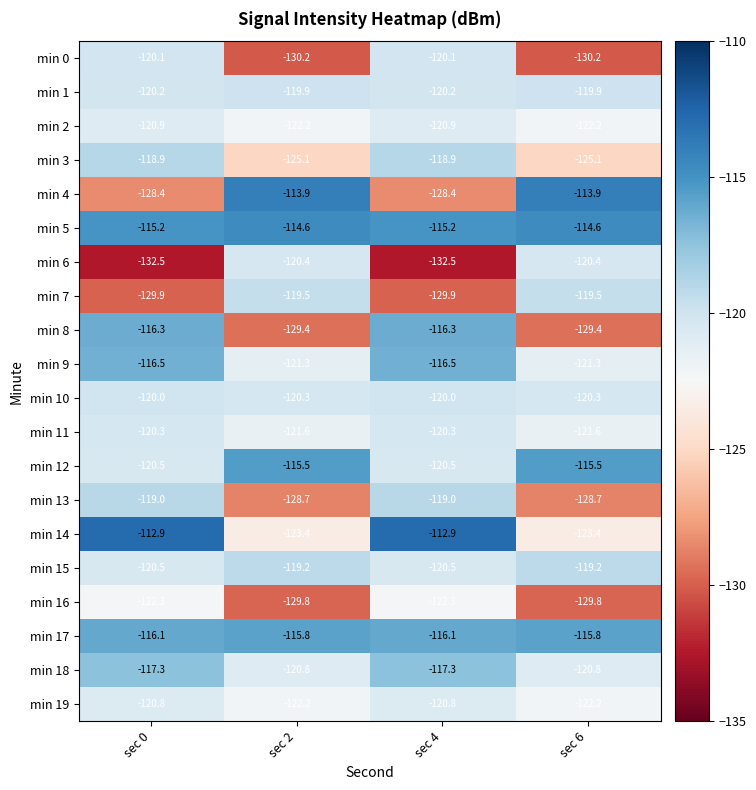

What is the lowest value of the min 11 series?

-121.6